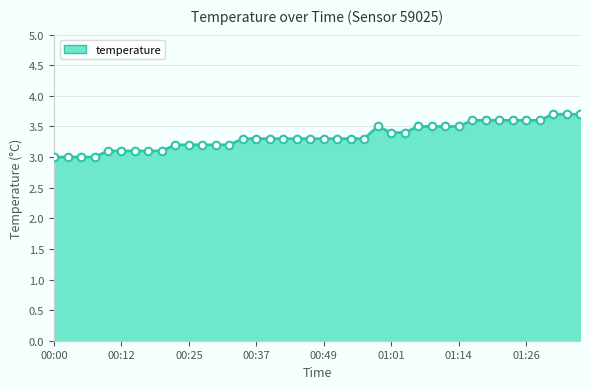

What is the maximum value shown in the chart?

3.7